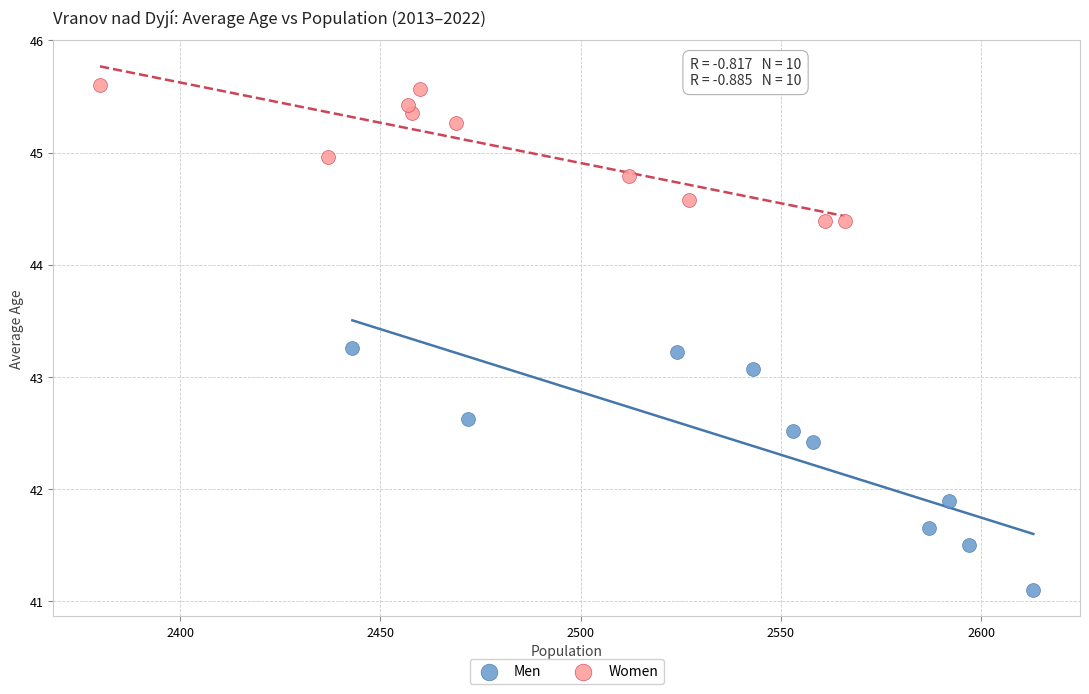

Which series has the largest Y range (max minus min)?

Men